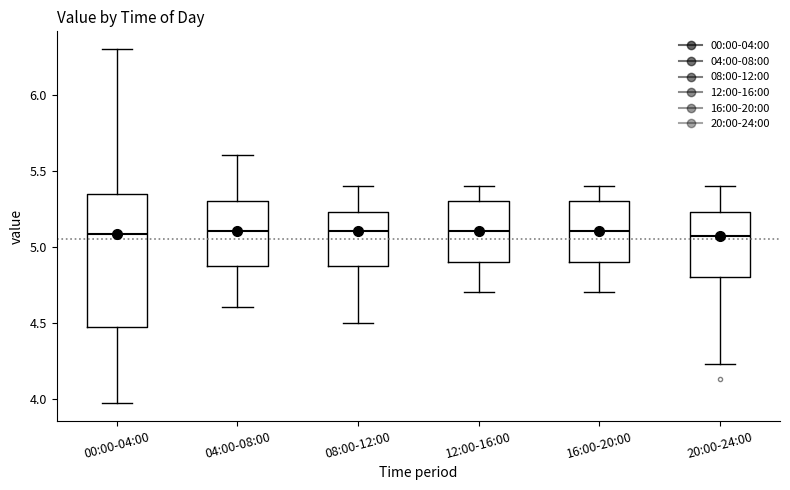

Where is the lower edge of the box for 08:00-12:00 on the y-axis? The values are not printed on the chart, so give them approximately, as read against the axis.

4.90